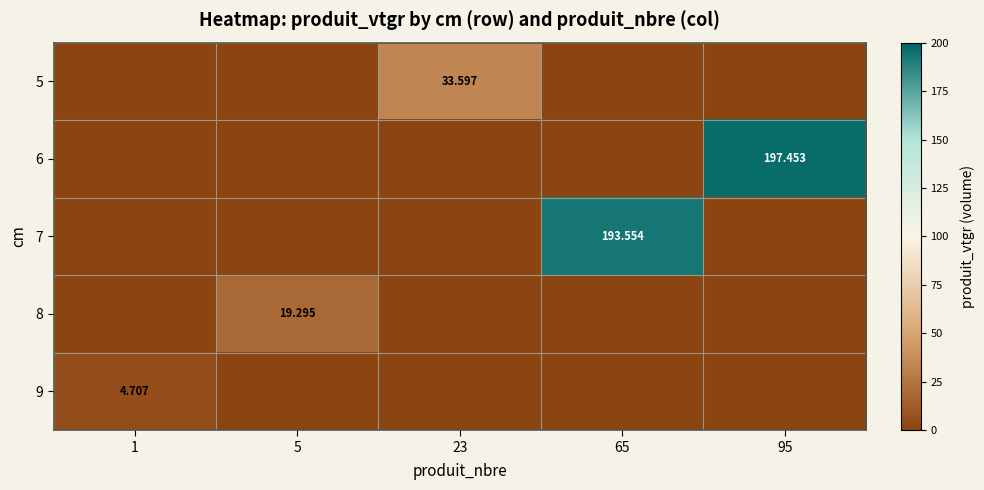

How many categories are shown in the chart?

5